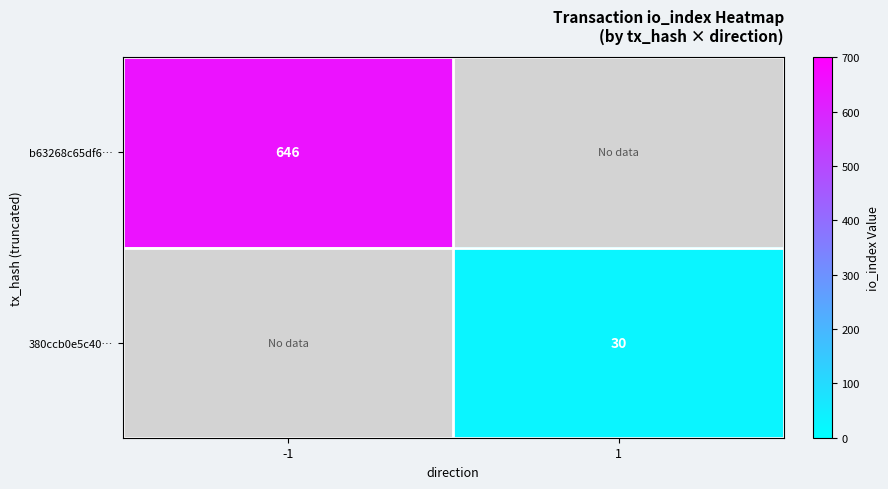

How many data points does each series have?

2